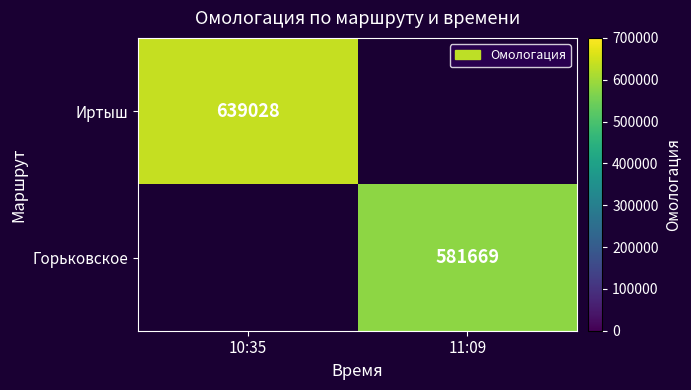

Count the number of data series in this chart.

2